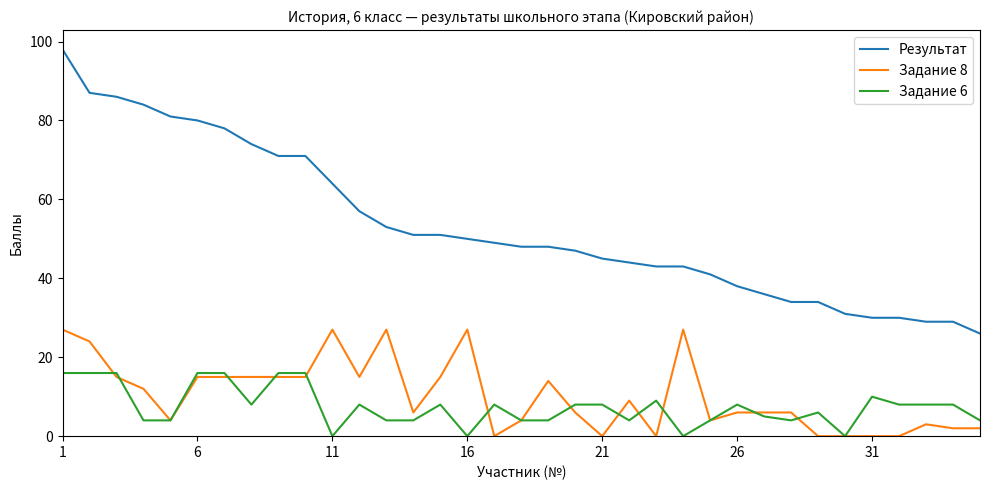

True or false: Результат and Задание 8 cross at least once.

False